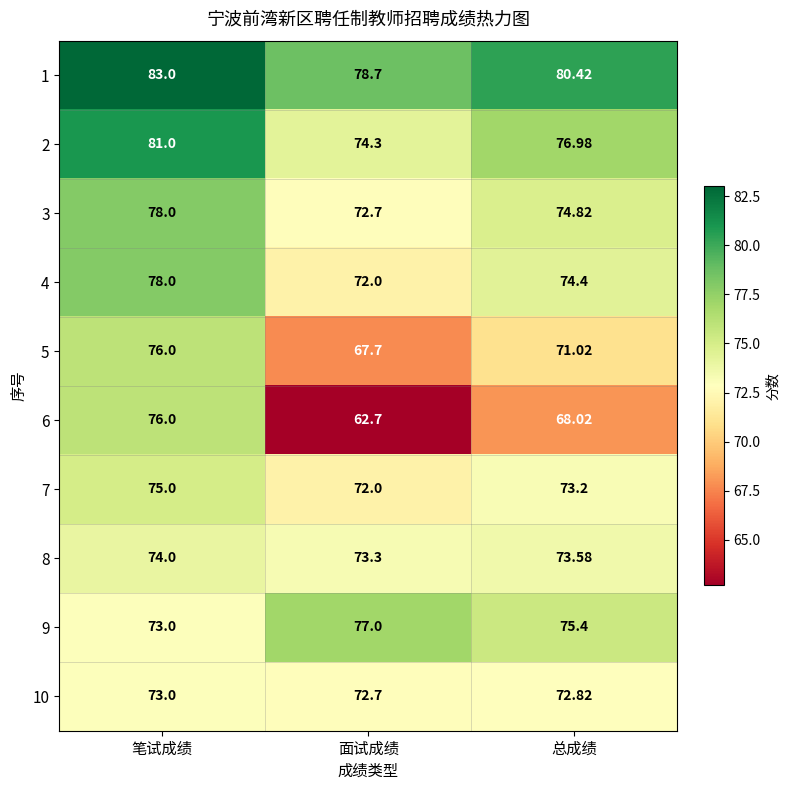

At which category is the sum across all series the highest?

笔试成绩